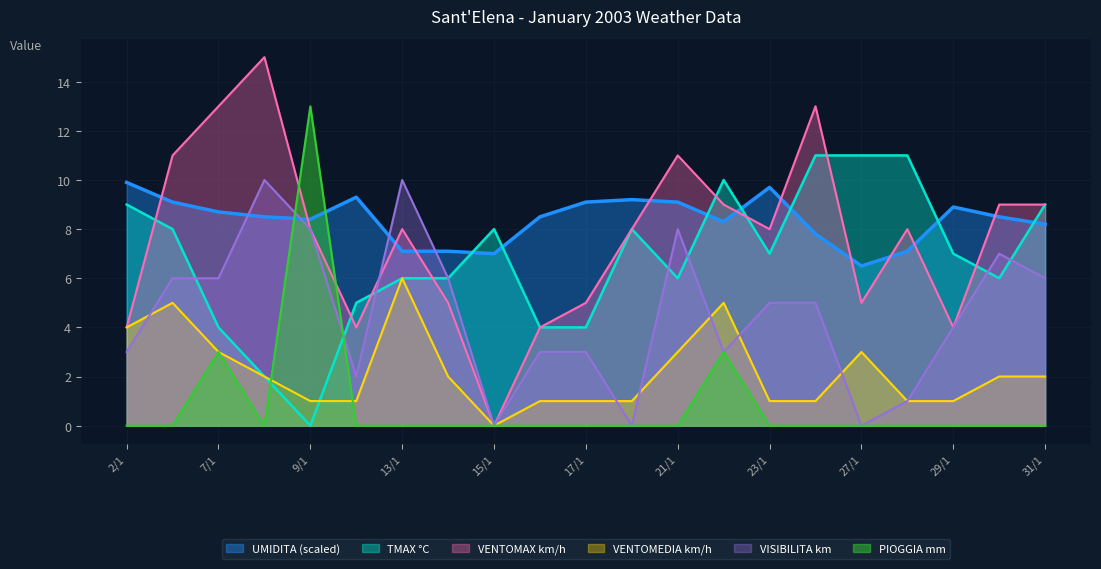

At which category does TMAX reach its first local valley?

9/1